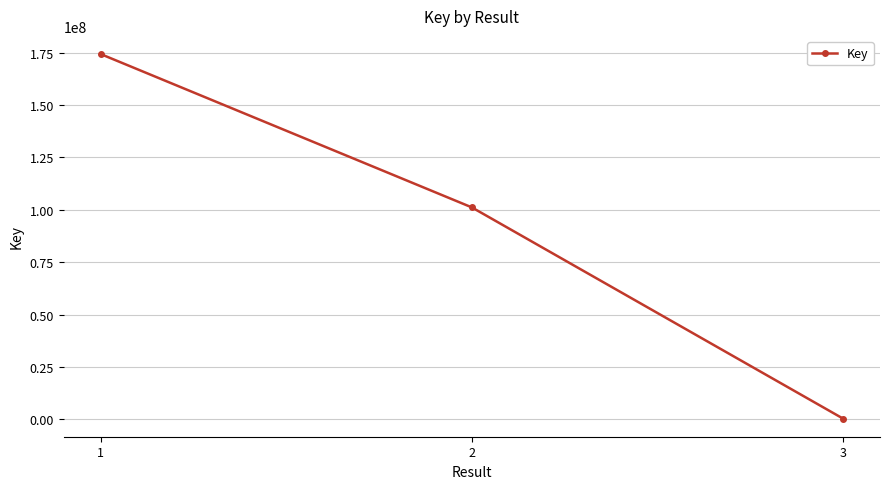

What is the difference between the maximum and minimum values?

174036345